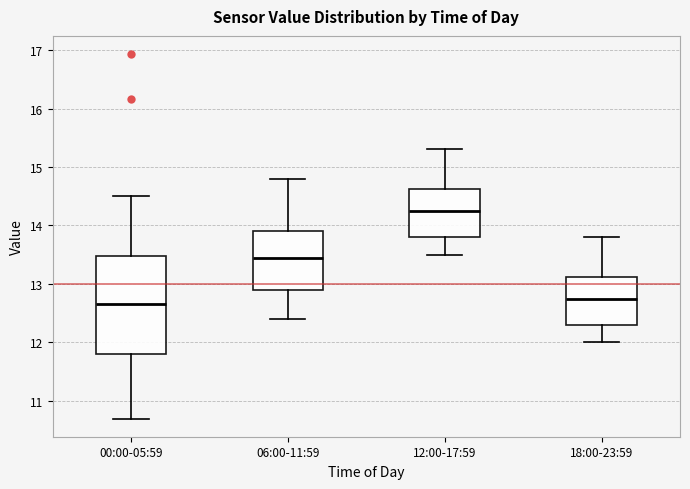

Reading left to right, transcribe this box plot: for each box, give where its median line is, the range the box spans, and where its two whiskers end, as read against the y-axis. The values are not printed on the chart, so give them approximately, as read against the axis.

00:00-05:59: median 12.7, box 11.8 to 13.5, whiskers 10.7 to 14.5
06:00-11:59: median 13.5, box 12.9 to 13.9, whiskers 12.4 to 14.8
12:00-17:59: median 14.3, box 13.8 to 14.6, whiskers 13.5 to 15.3
18:00-23:59: median 12.8, box 12.3 to 13.1, whiskers 12.0 to 13.8